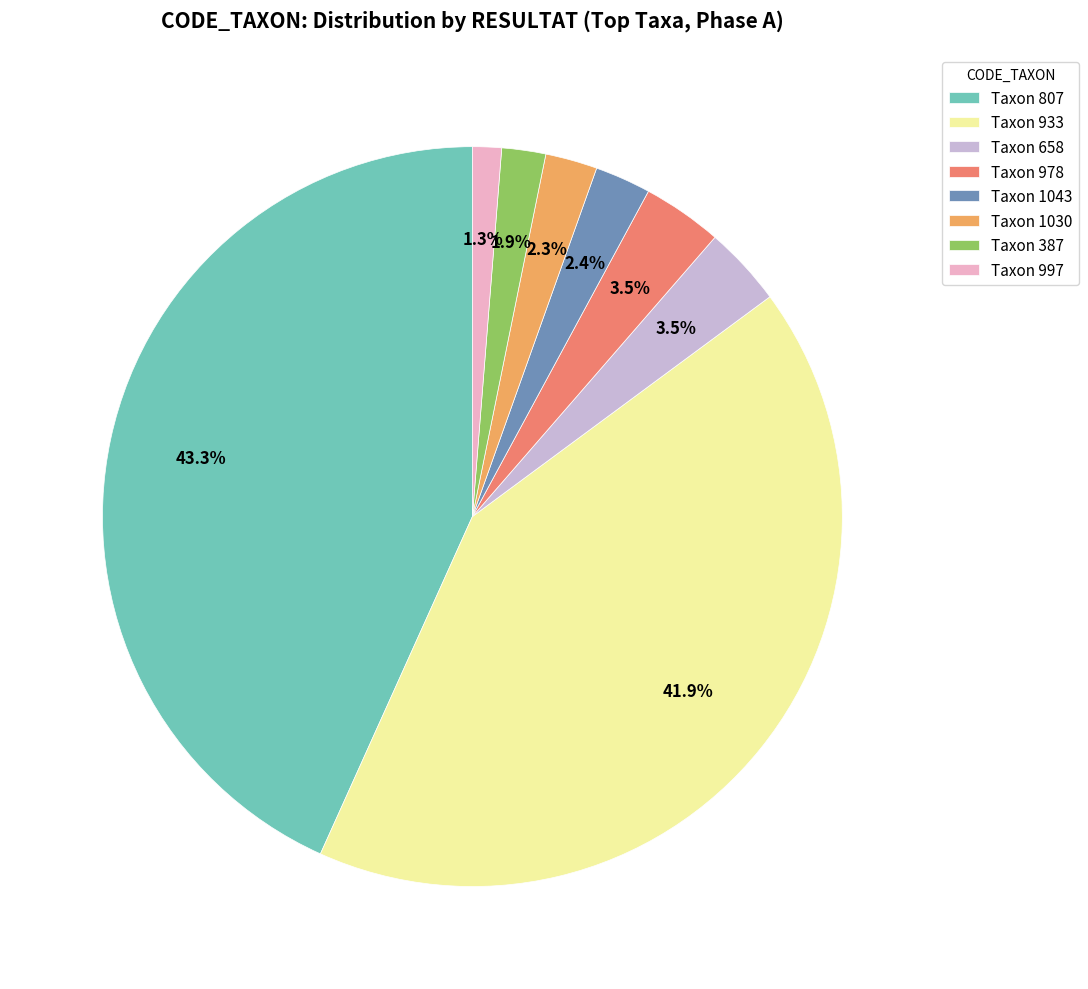

Combined, do Taxon 978 and Taxon 1030 account for over 50%?

No